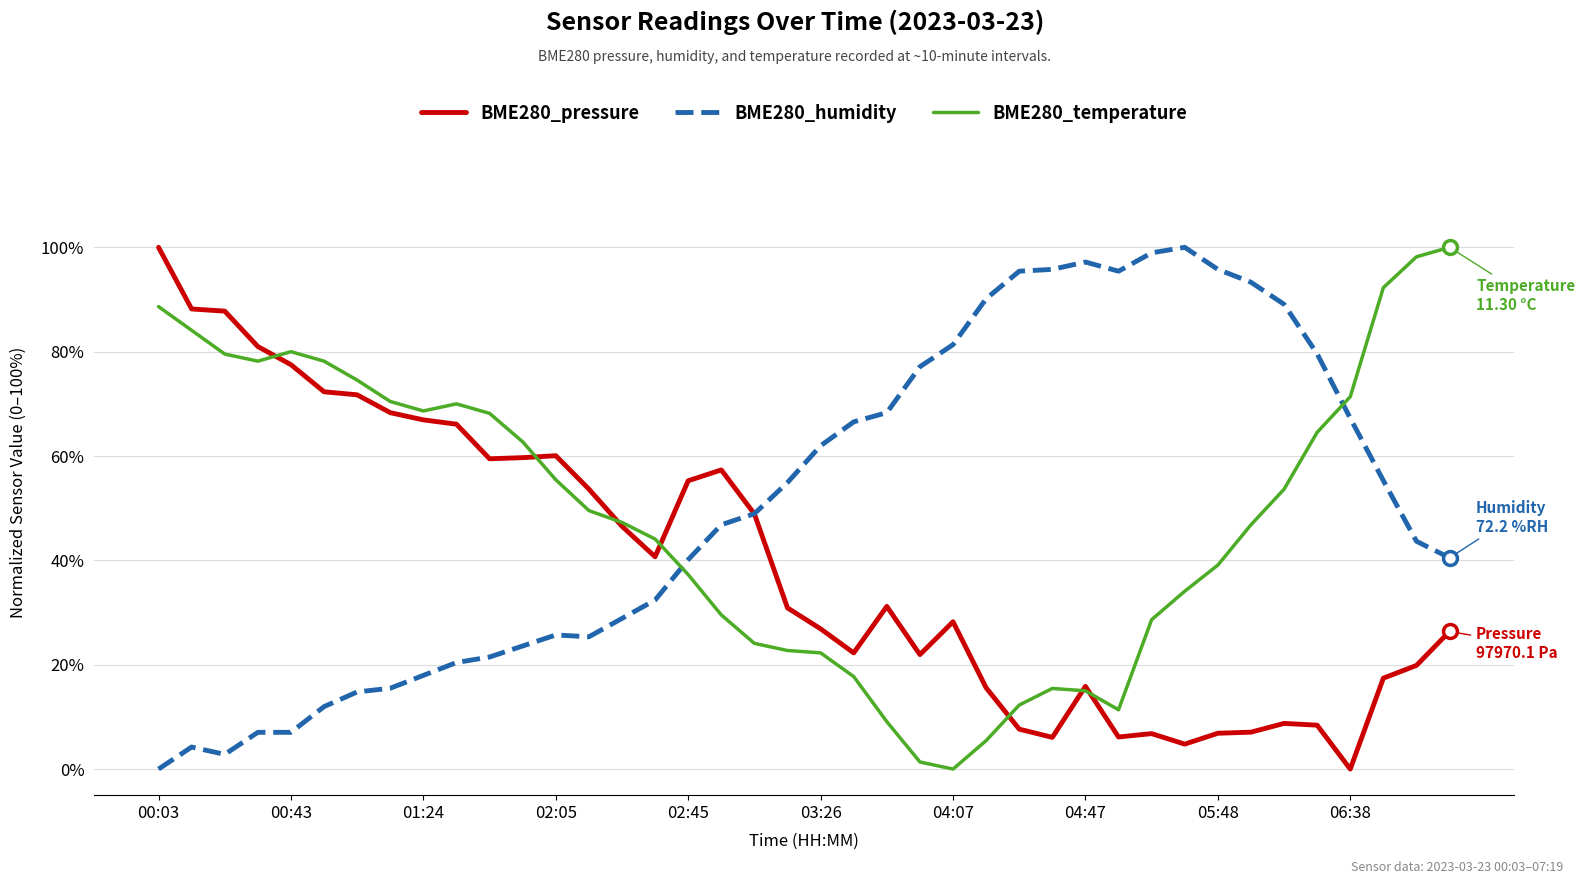

After their last crossing, which series has the higher values: BME280_pressure or BME280_temperature?

BME280_temperature